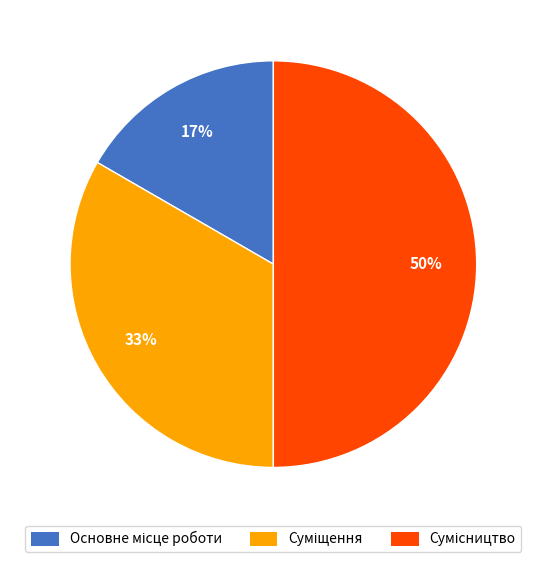

To the nearest percent, what is the average slice percentage?

33%